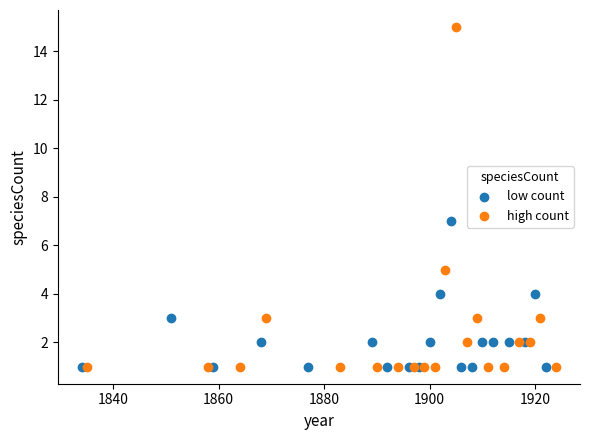

Which series reaches the maximum Y coordinate?

high count